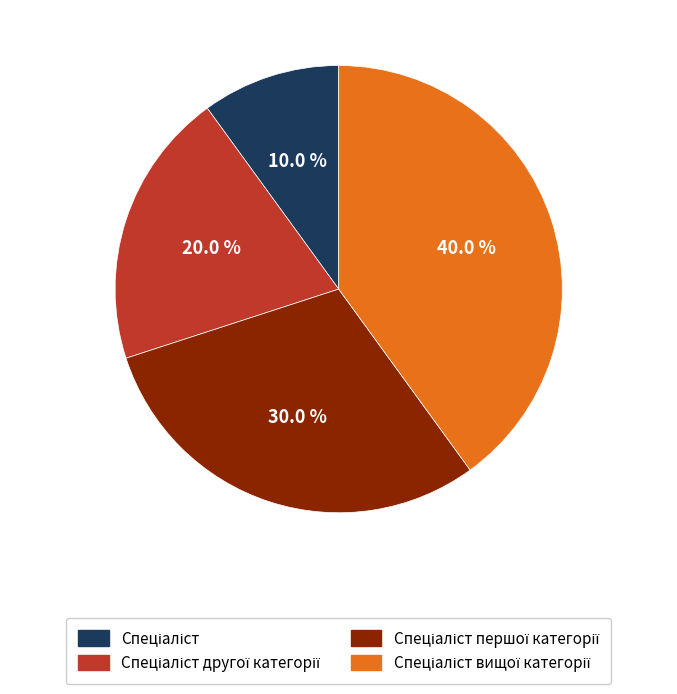

How many slices are in this pie chart?

4